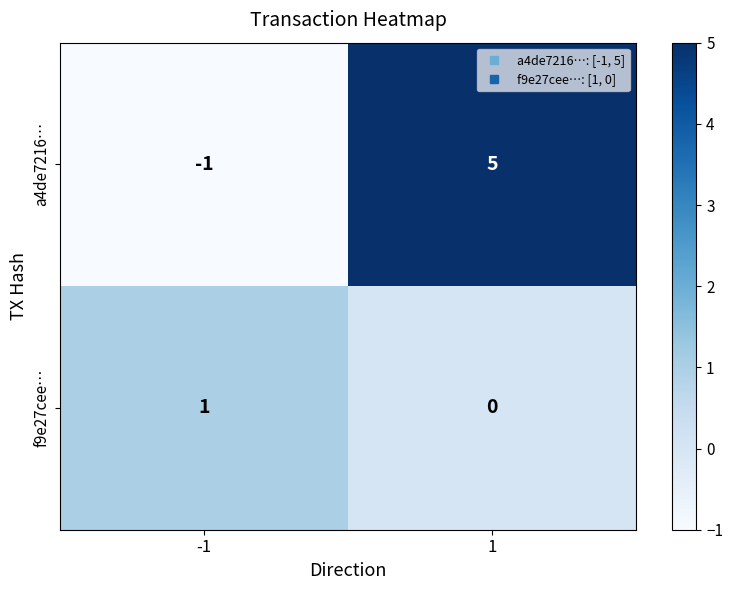

True or false: f9e27cee… has a value of 1 at -1.

True